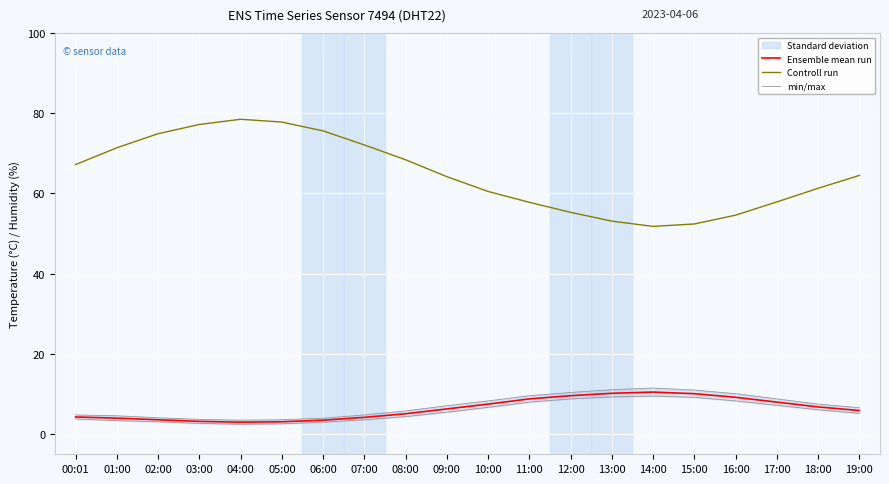

Is it true that min/max equals 10.4 at 12:00?

True